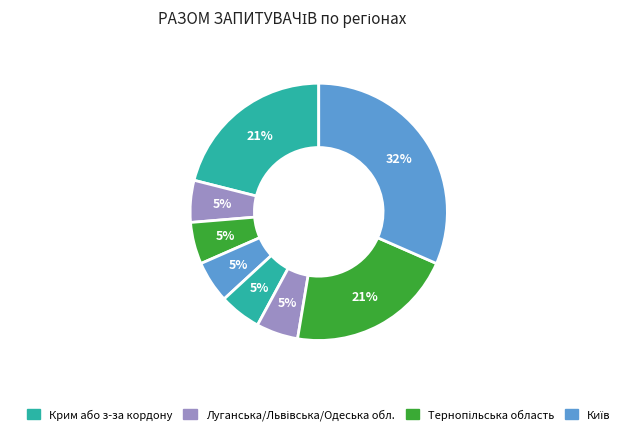

Count the number of slices in the pie.

8